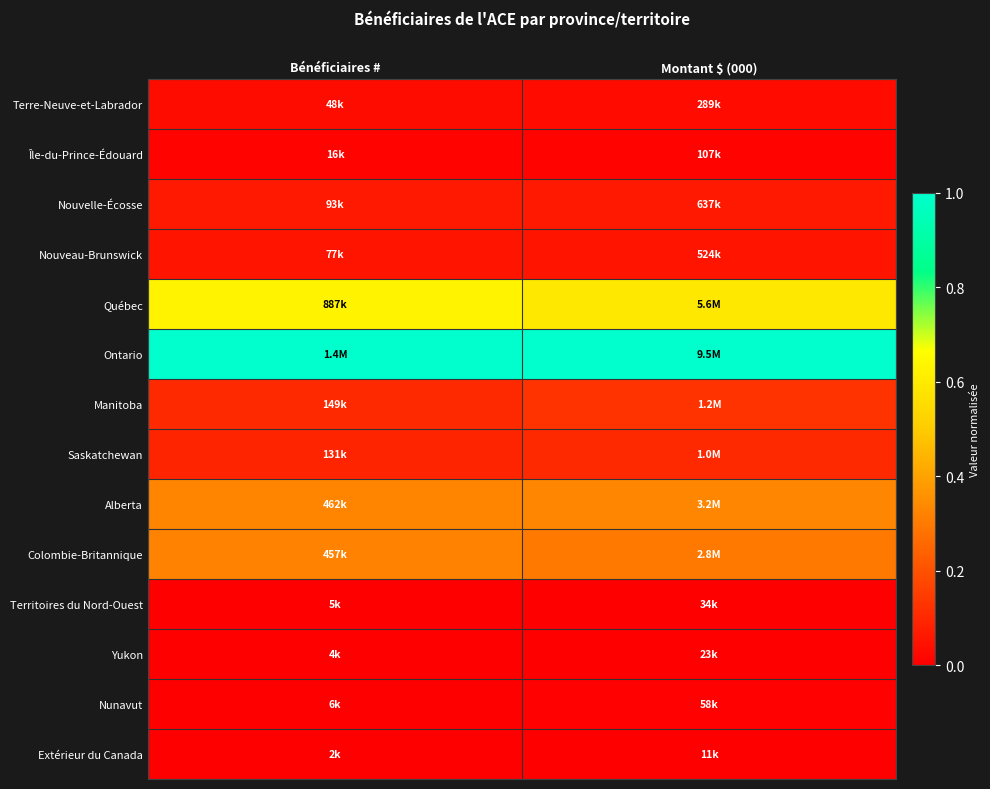

Which has a higher value, Bénéficiaires # or Montant $ (000)?

Bénéficiaires #